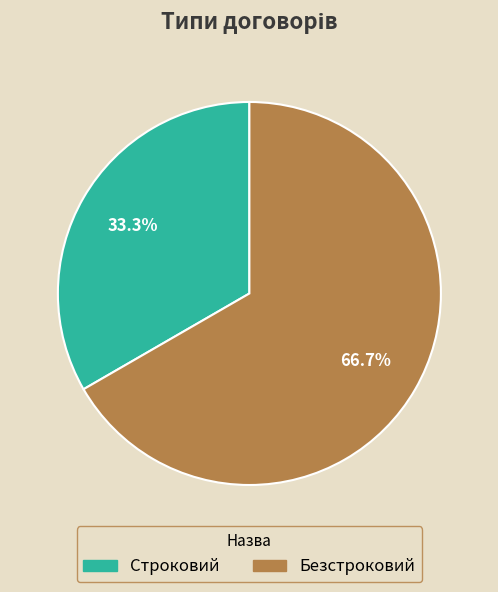

Count the number of slices in the pie.

2